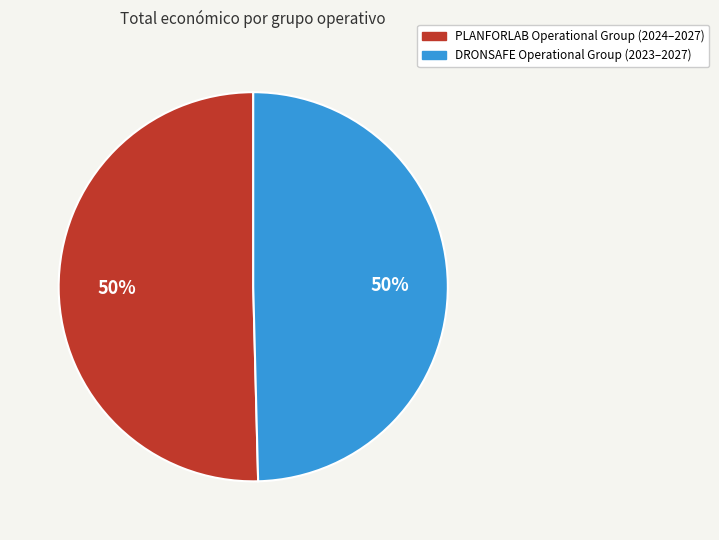

Approximately how many times larger is the value at PLANFORLAB compared to DRONSAFE?

1.0